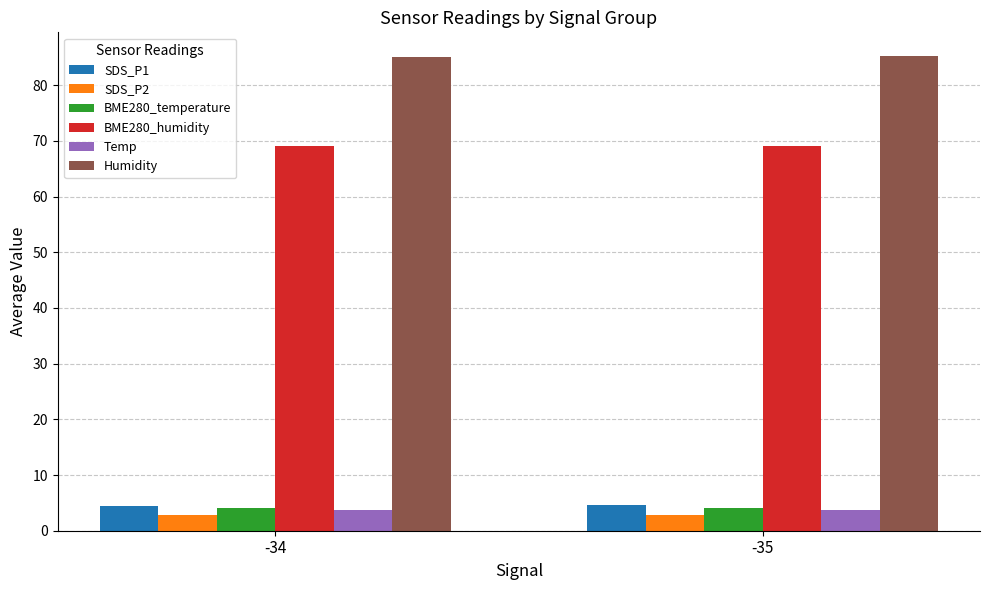

Is it true that BME280_humidity equals 69.0 at -34?

True